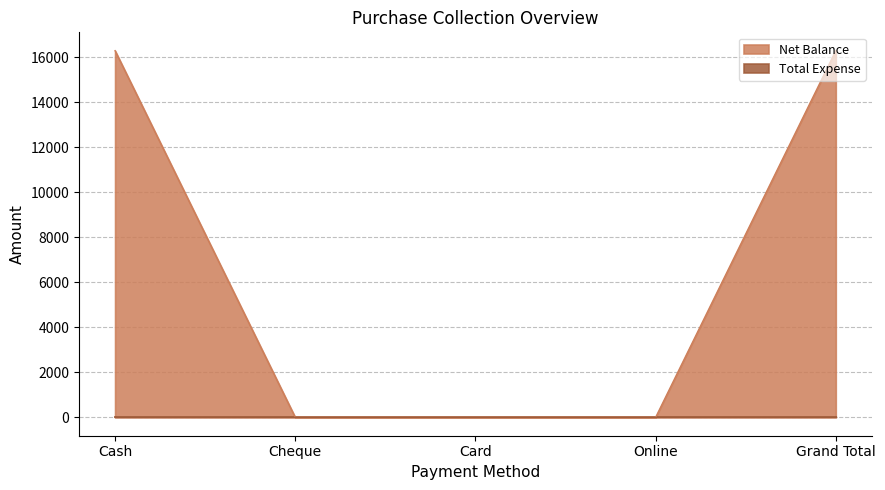

Is it true that the value at Card is 8195?

False